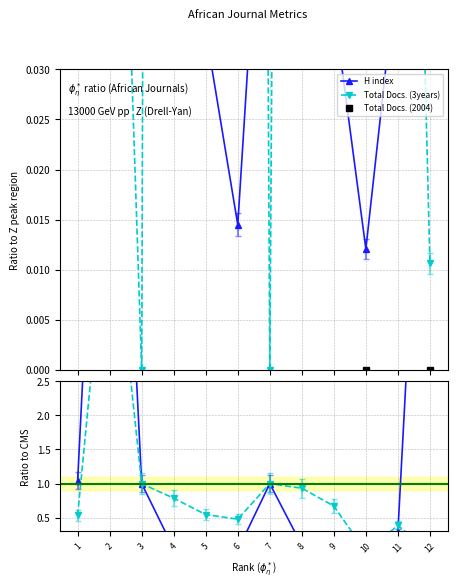

How many interior local valleys does the Total Docs. (2004) series have?

2